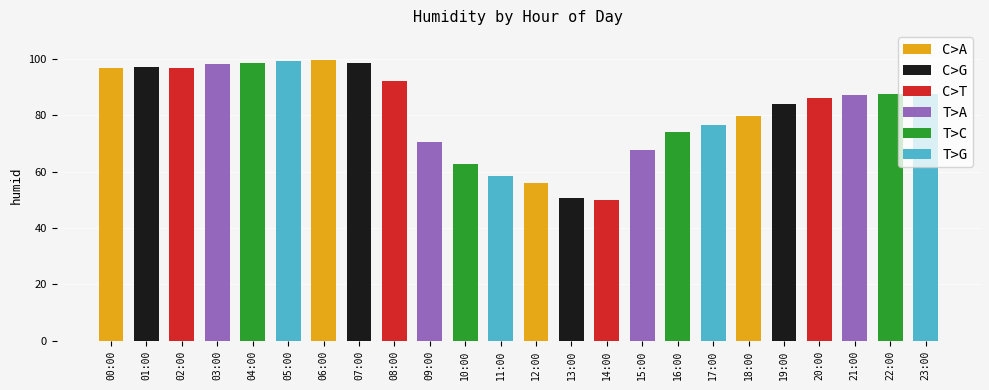

True or false: the data shows 50.0 at 14:00.

True